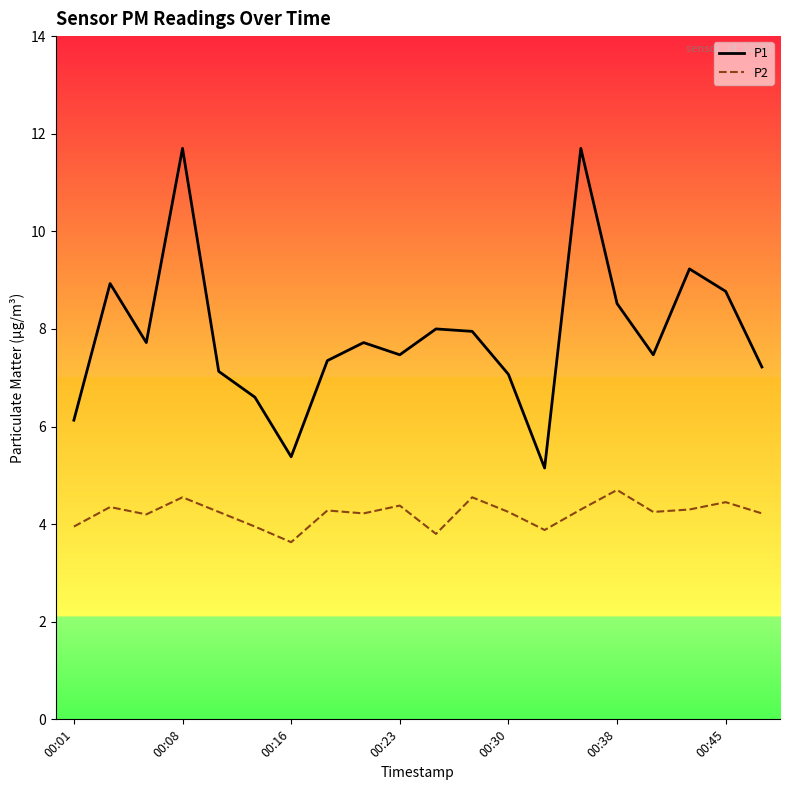

What is the minimum value shown in the chart?

3.6